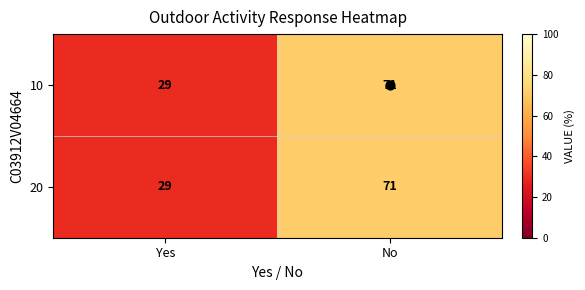

What is the smallest value displayed?

29